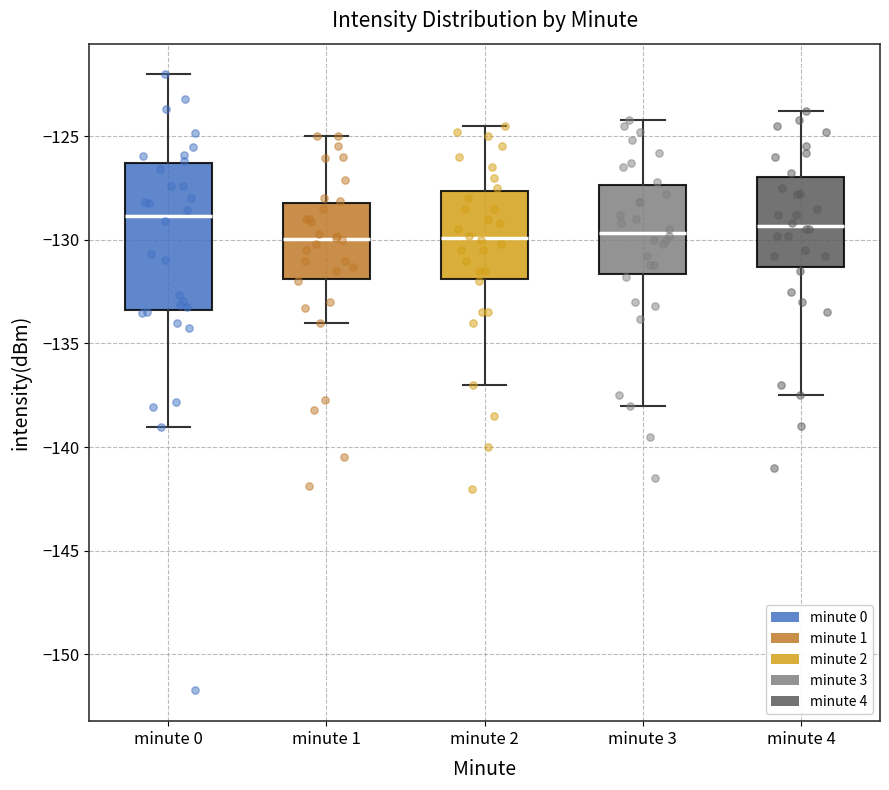

Which box's median line is the highest?

minute 0